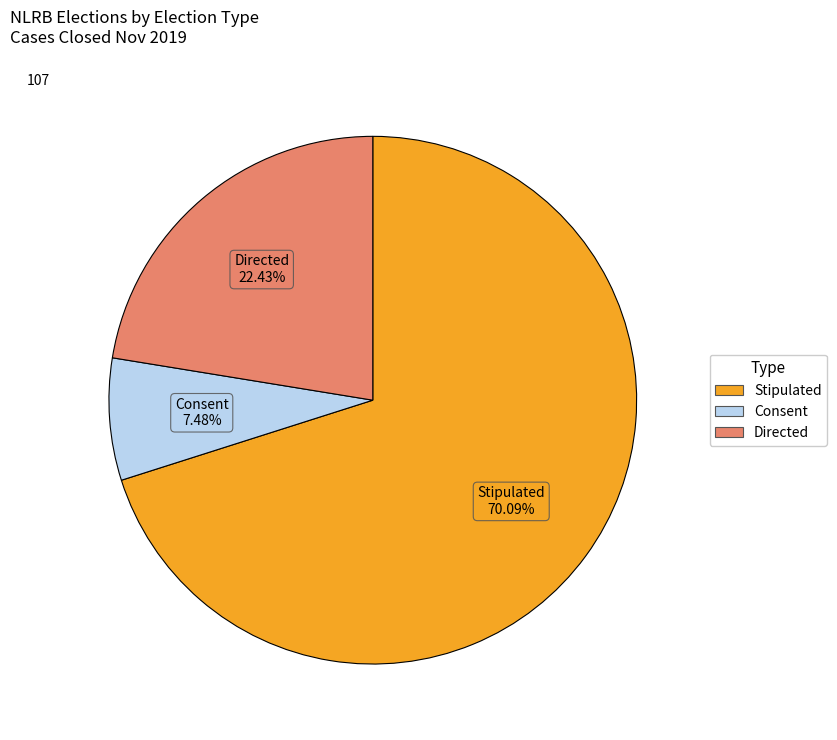

To the nearest percent, what portion does Stipulated represent?

70%